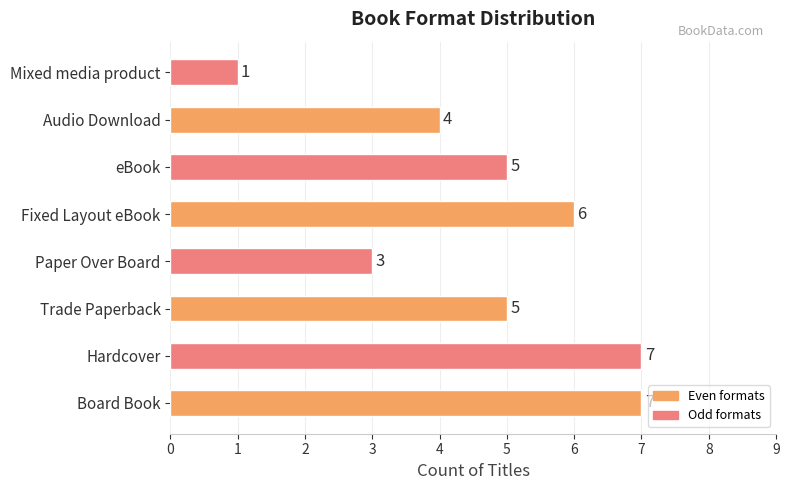

The value at Mixed media product is 1. True or false?

True